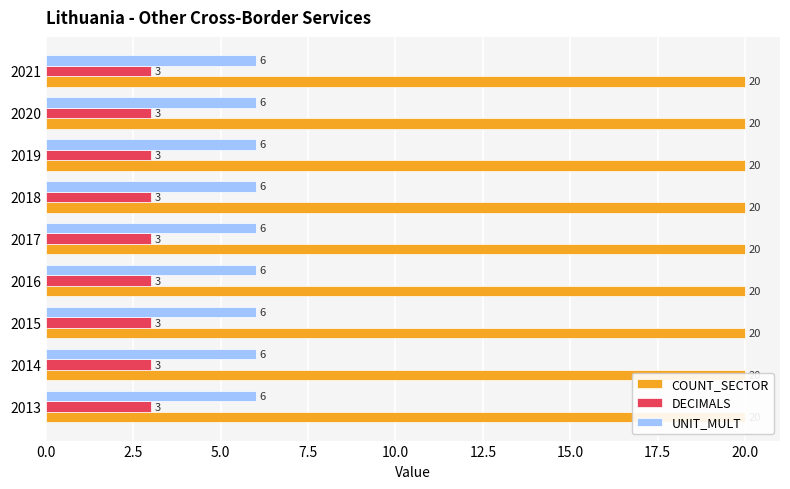

Between 2021 and 2017, which is larger?

2021